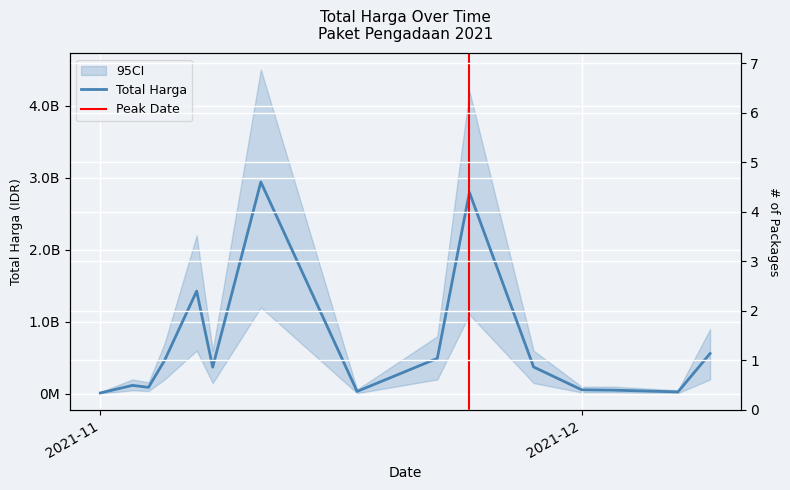

The chart shows a value of 39468487 at 2021-12-07. True or false?

False